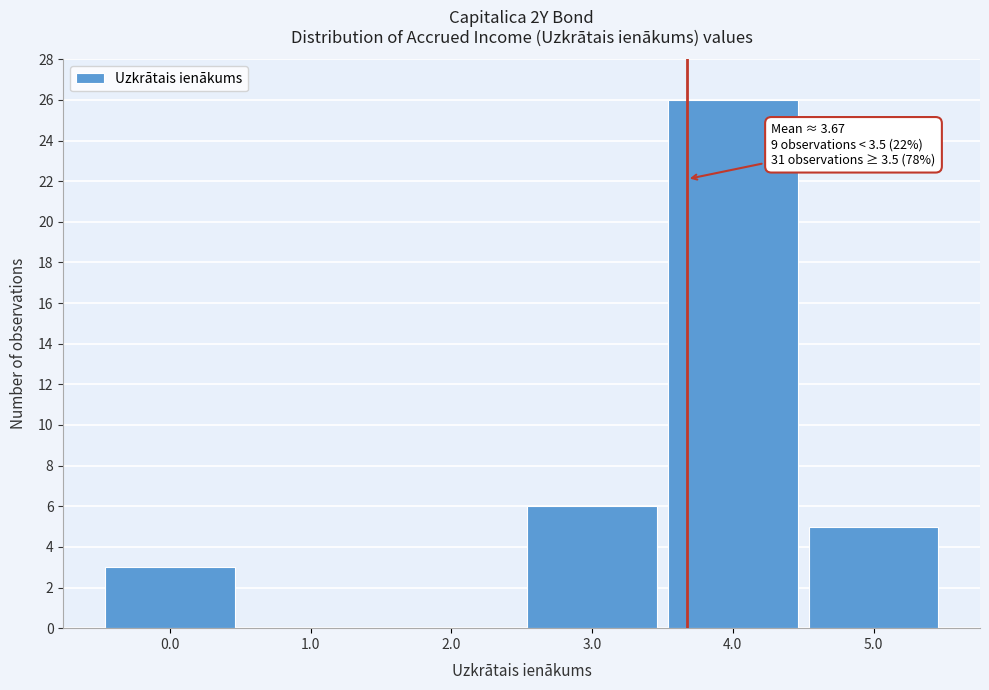

Which range on the x-axis has the tallest bar?

3.5 to 4.5